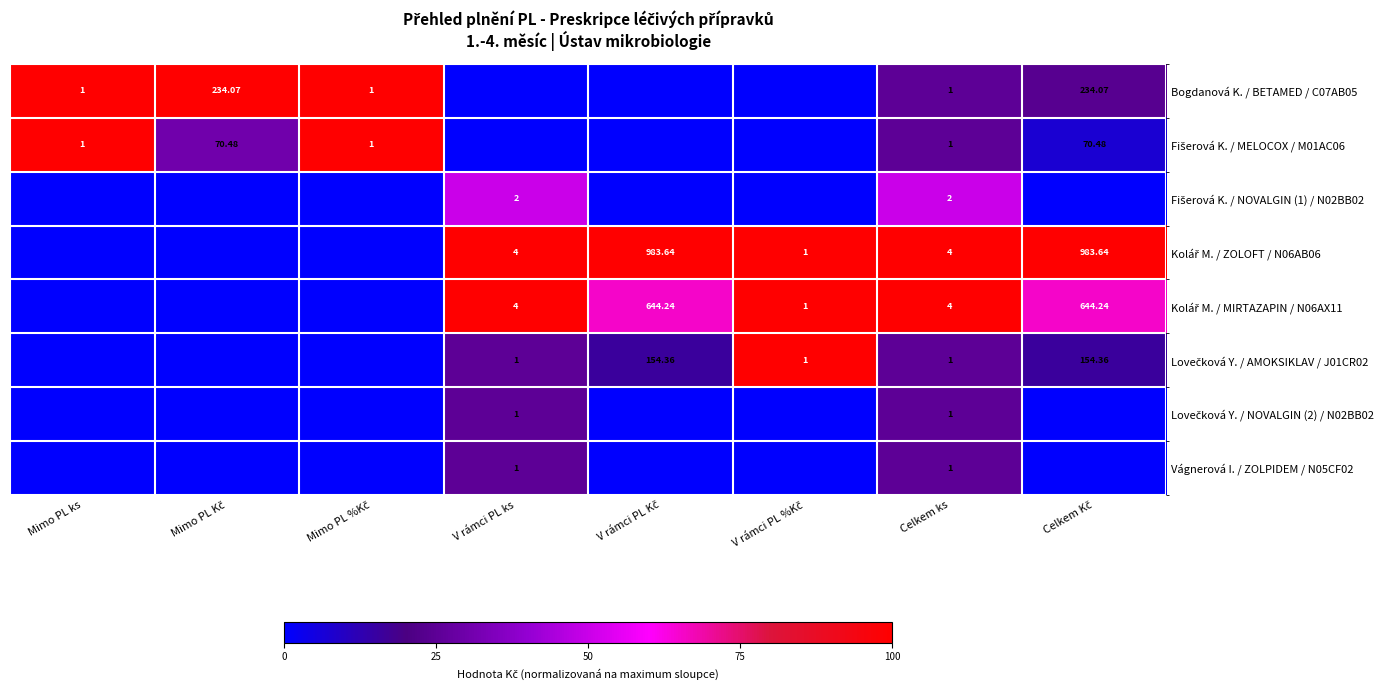

At which label does Kolář M. / MIRTAZAPIN / N06AX11 reach its peak?

V rámci PL ks